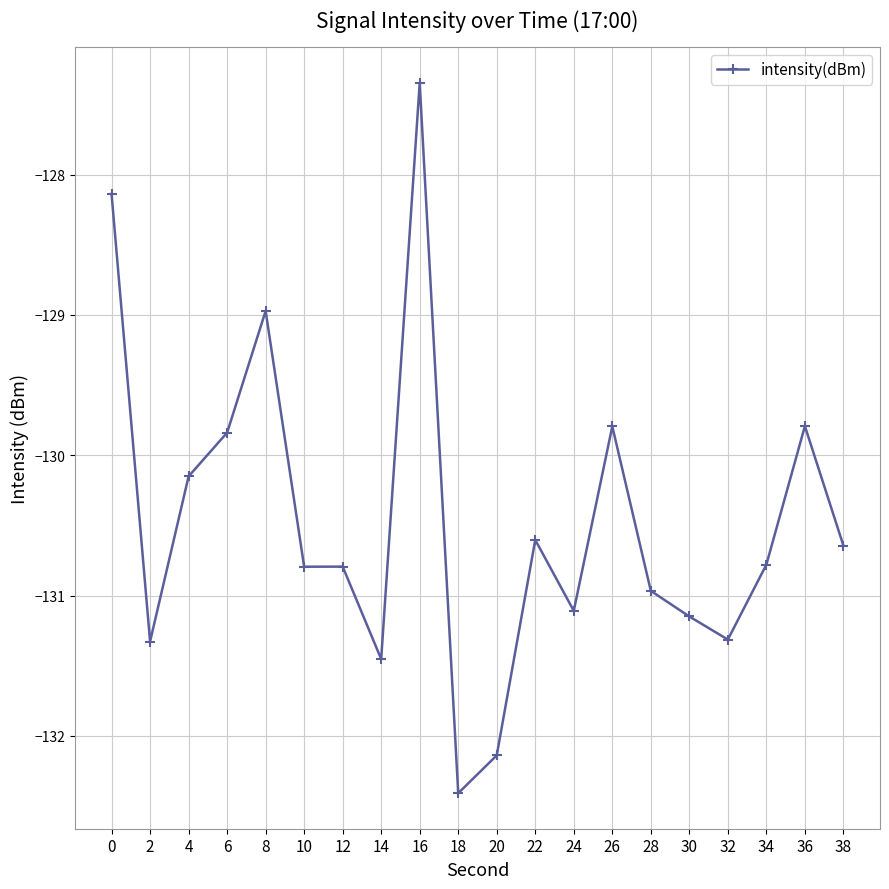

What is the value of the 16th point from the left?

-131.1